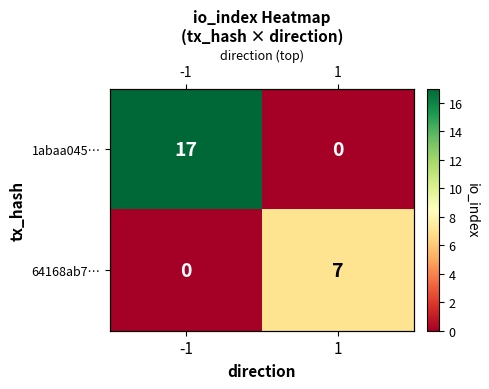

How many values in 64168ab7… are above zero?

1